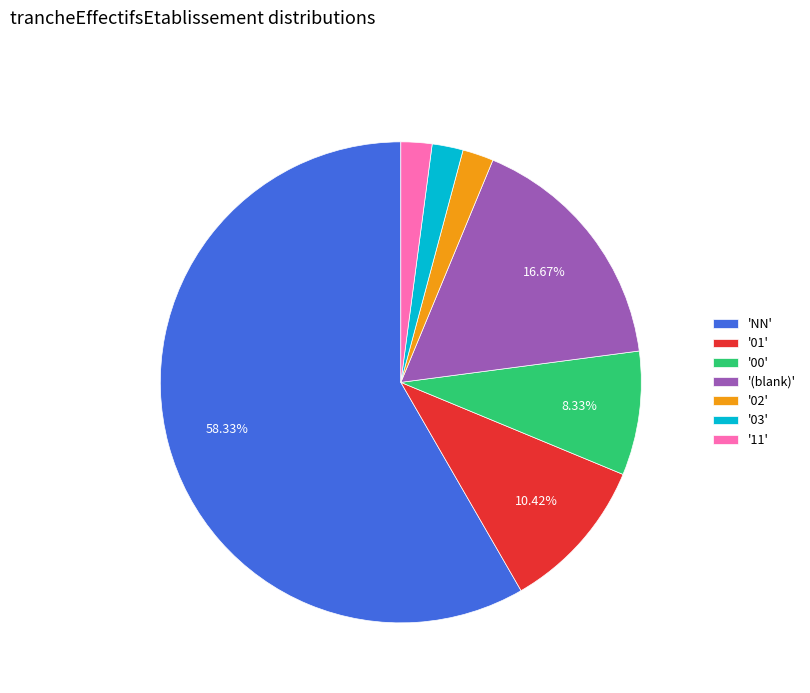

Does 'NN' account for over 50% of the chart?

Yes